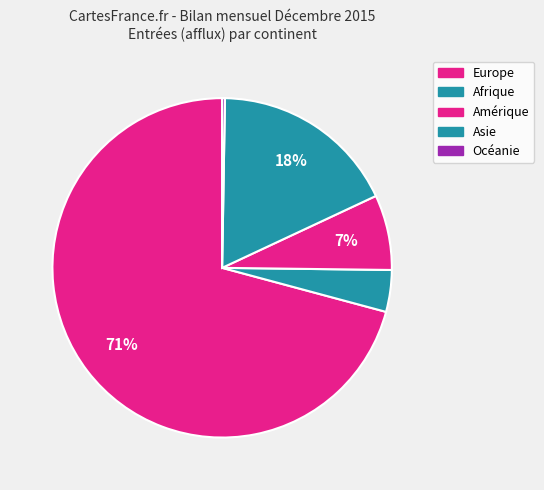

To the nearest percent, what percentage of the pie is Asie?

18%